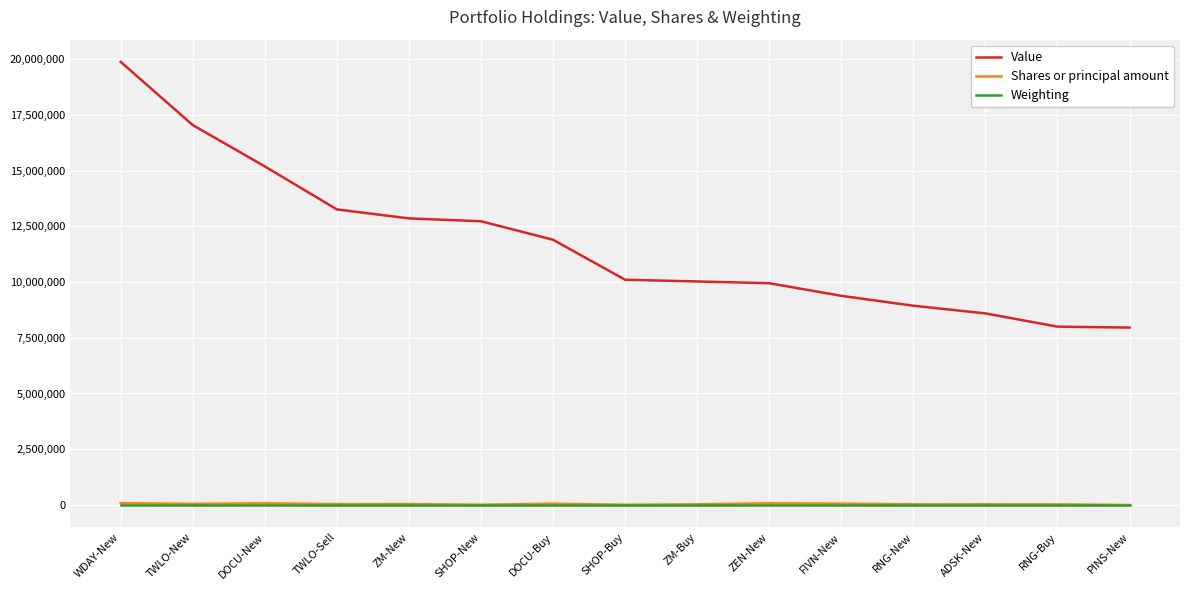

What is the approximate value of Value at SHOP-Buy?

10102000.0